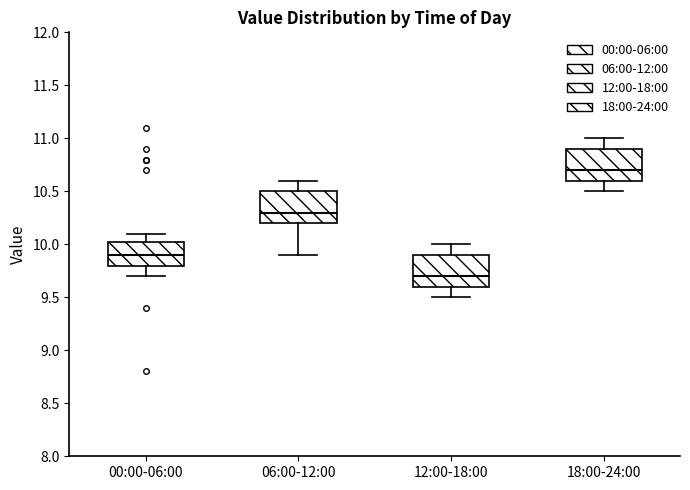

Which box has the highest median line?

18:00-24:00